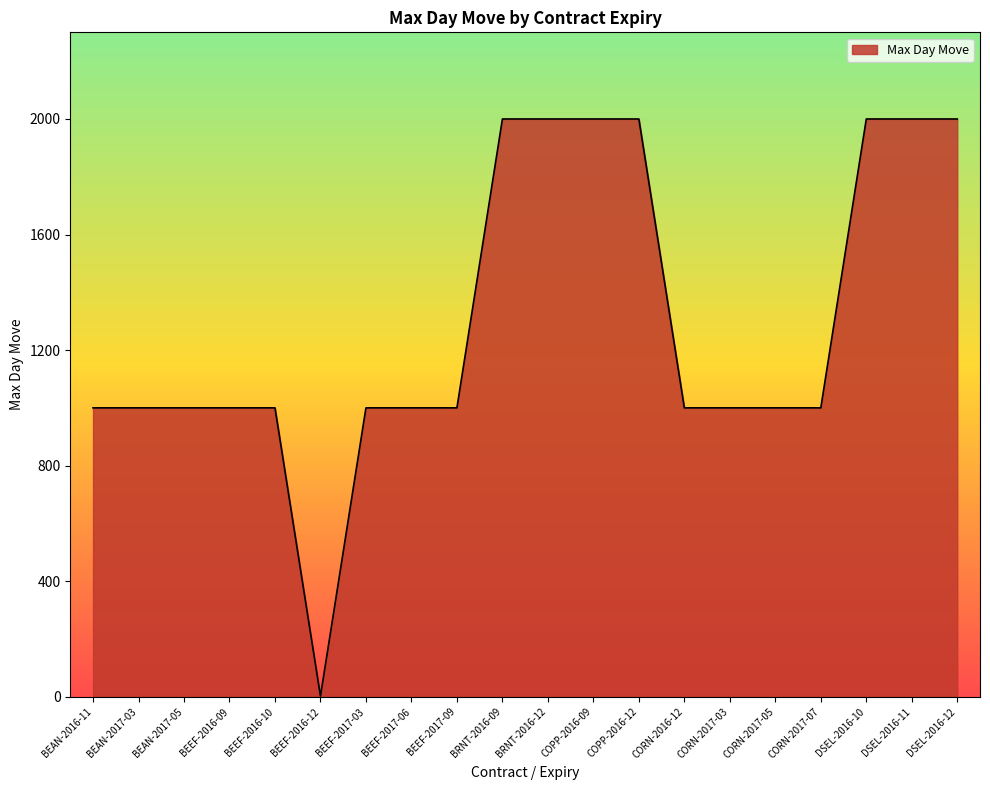

The value at BEEF-2017-09 is 1000. True or false?

True